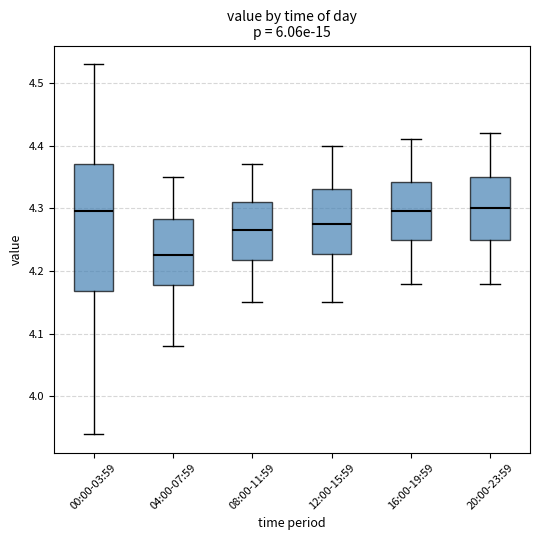

Reading left to right, read every box against the y-axis: the position of its median line, the range the box covers, and the ends of its whiskers. The values are not printed on the chart, so give them approximately, as read against the axis.

00:00-03:59: median 4.30, box 4.17 to 4.37, whiskers 3.94 to 4.53
04:00-07:59: median 4.23, box 4.18 to 4.28, whiskers 4.08 to 4.35
08:00-11:59: median 4.27, box 4.22 to 4.31, whiskers 4.15 to 4.37
12:00-15:59: median 4.28, box 4.23 to 4.33, whiskers 4.15 to 4.40
16:00-19:59: median 4.30, box 4.25 to 4.34, whiskers 4.18 to 4.41
20:00-23:59: median 4.30, box 4.25 to 4.35, whiskers 4.18 to 4.42